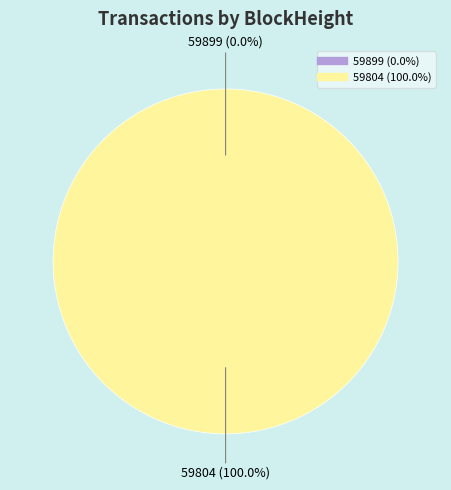

To the nearest percent, what is the average slice percentage?

50%